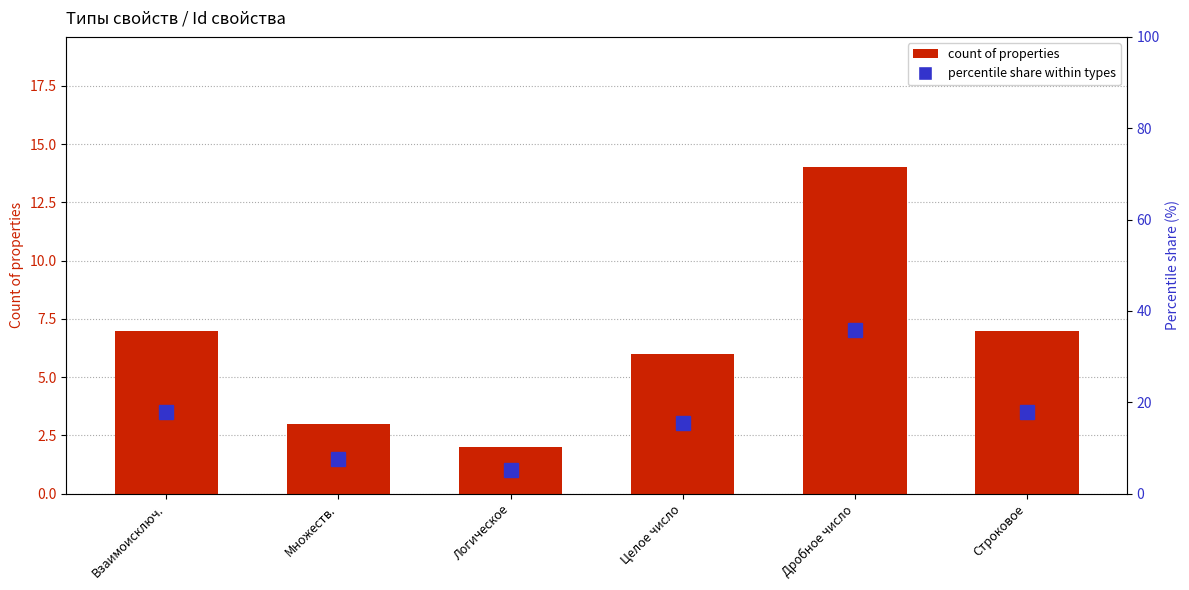

Which series changed the most between Множеств. and Логическое?

percentile share within types